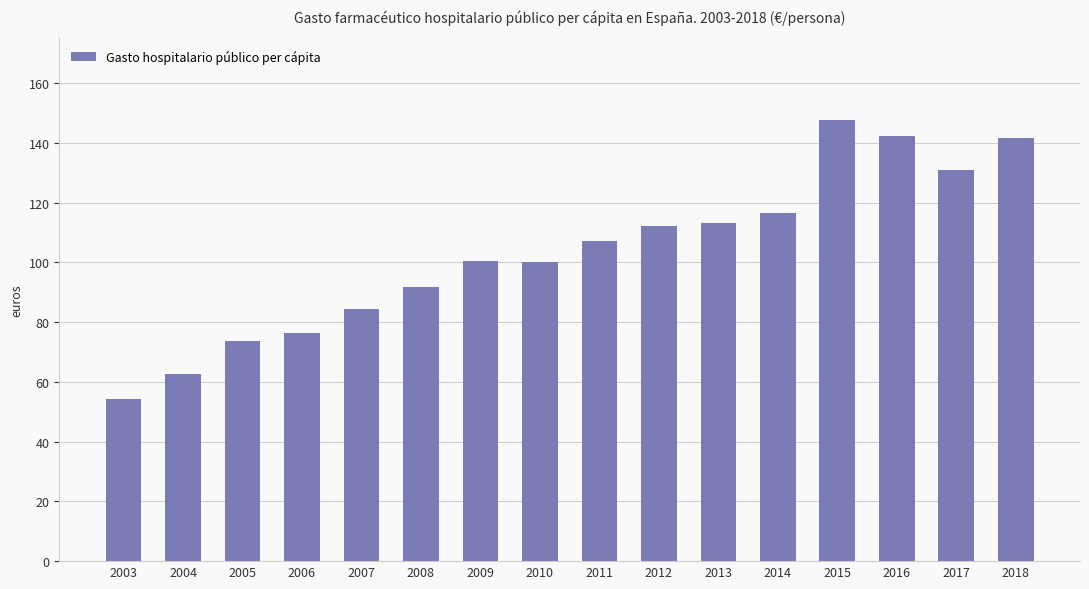

Which has a higher value, 2016 or 2003?

2016